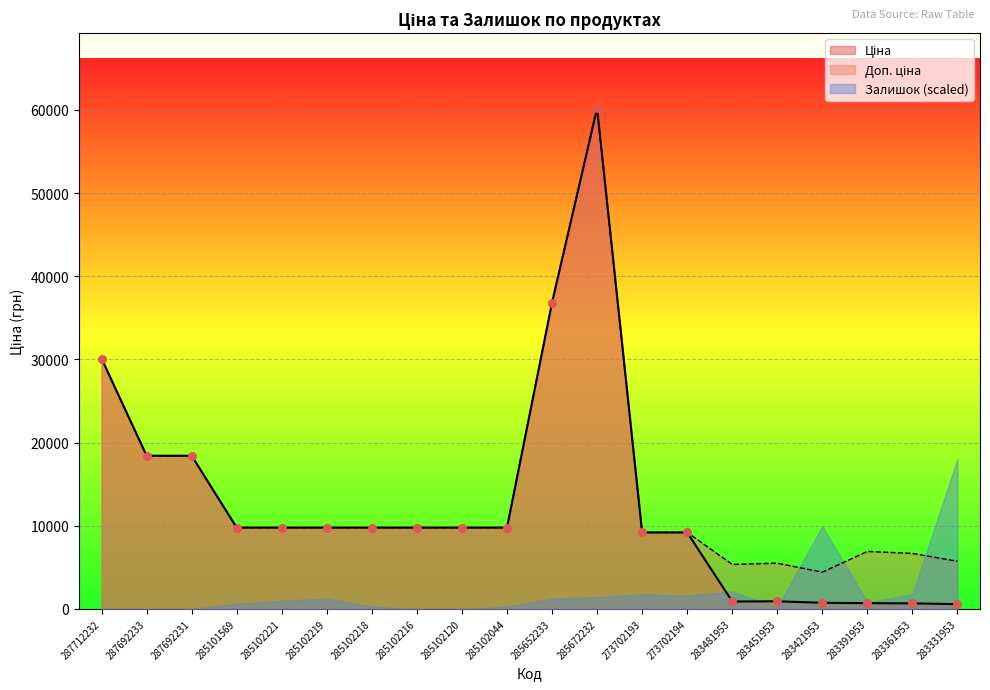

Which series has the largest total across all categories?

Доп. ціна